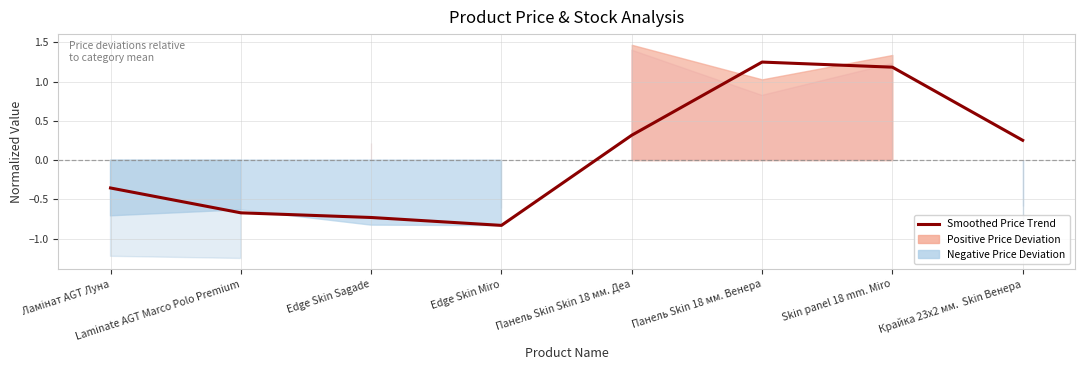

What is the change in value from Панель Skin Skin 18 мм. Деа to Skin panel 18 mm. Miro?

+0.9